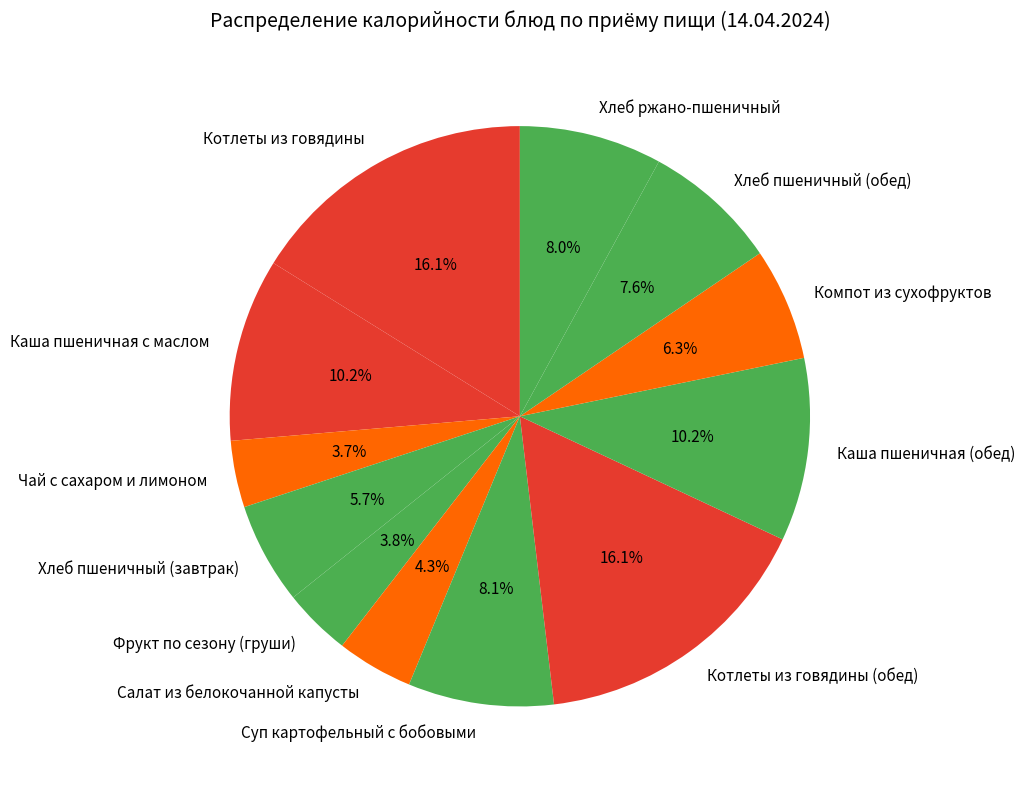

Is the sum of Котлеты из говядины and Хлеб пшеничный (завтрак) greater than half?

No